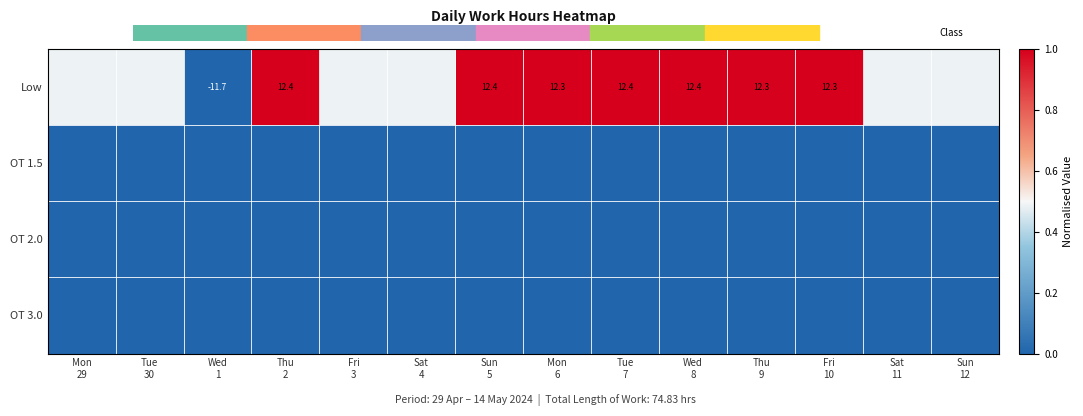

Count the number of categories in the chart.

14